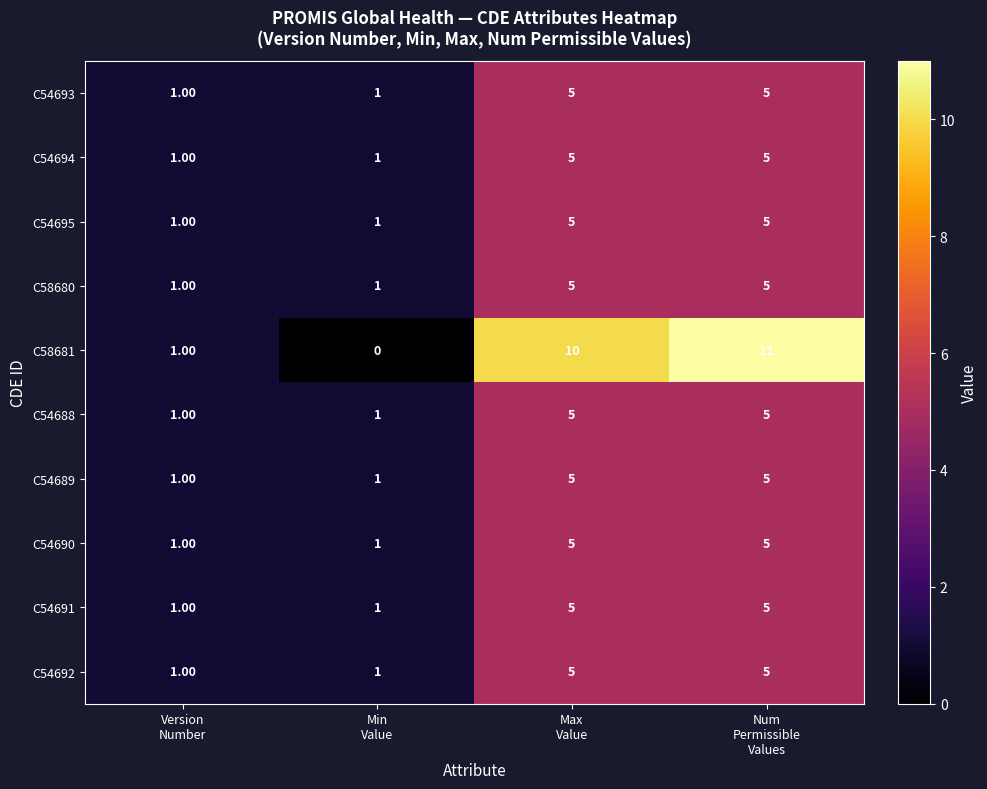

At how many categories does at least one series exceed 0?

4